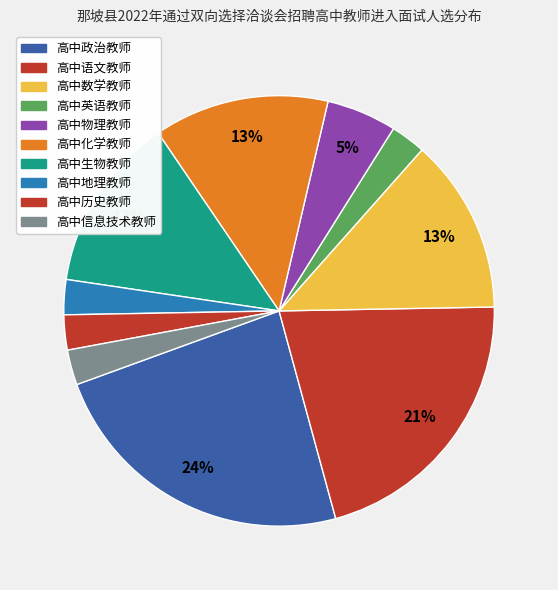

Does 高中物理教师 account for over 50% of the chart?

No